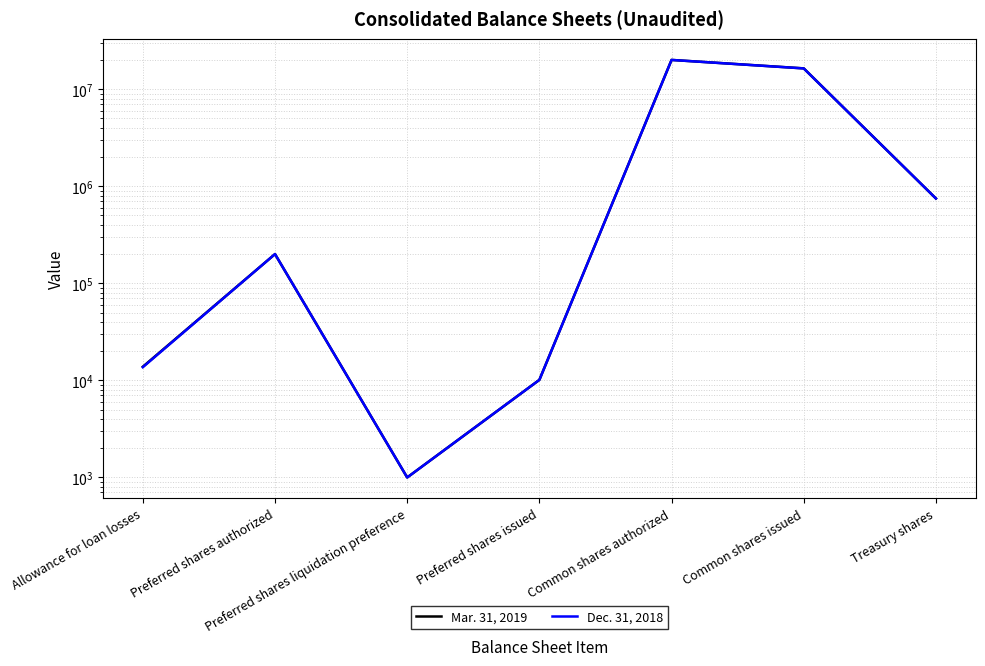

Which series has the largest range (max minus min)?

Mar. 31, 2019